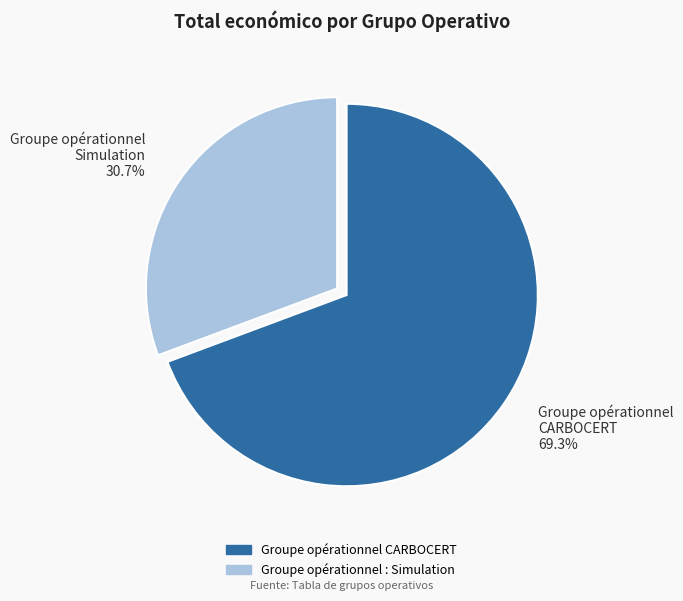

Count the number of slices in the pie.

2